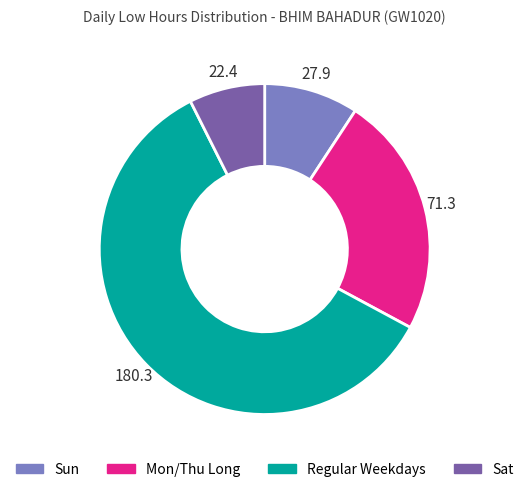

The Mon/Thu Long slice represents 24% of the pie. True or false?

True